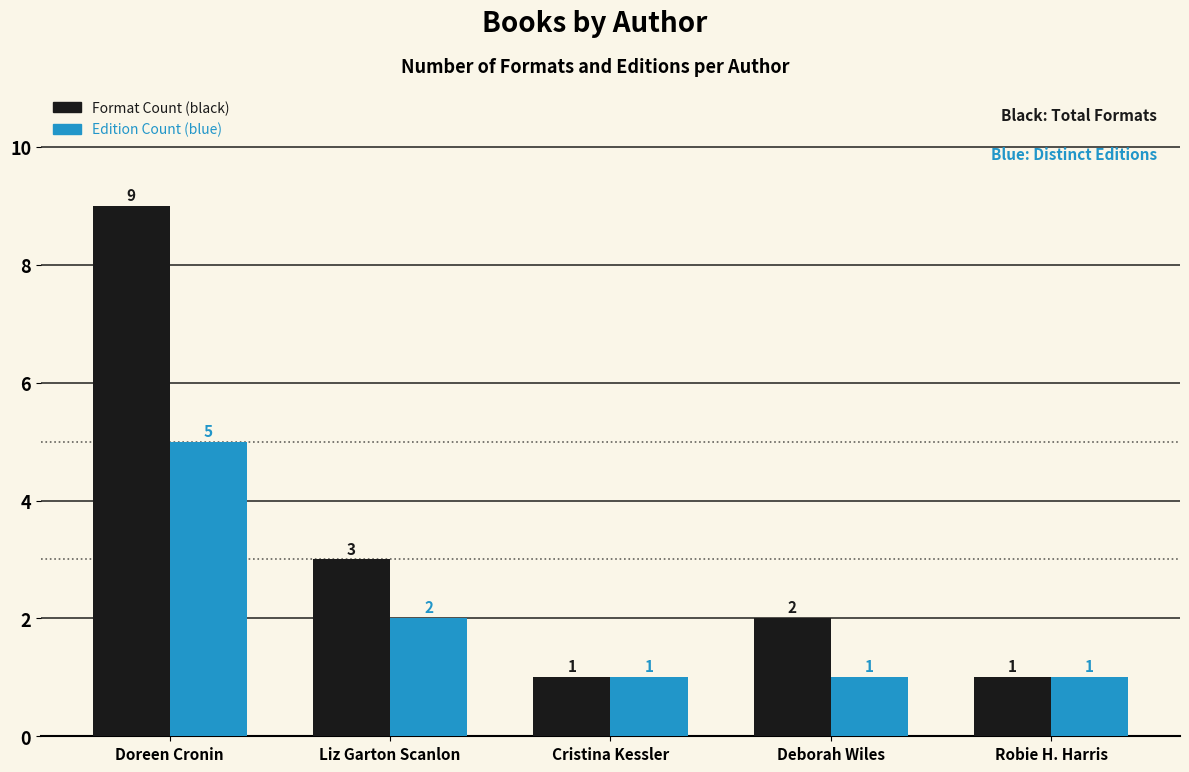

What position from the right is Deborah Wiles?

2